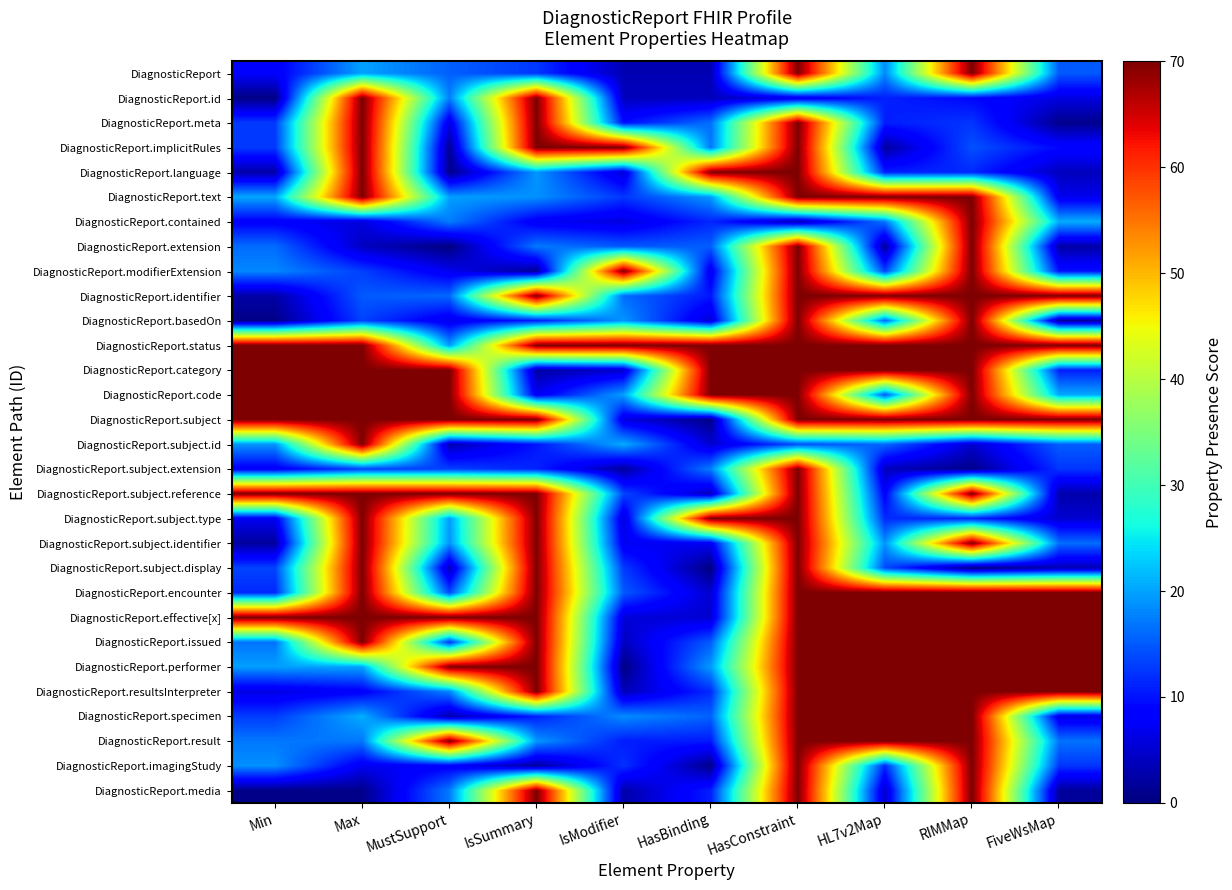

Reading left to right, what are all the values shown in this chart?

DiagnosticReport: Min=7.9	Max=20.0	MustSupport=15.4	IsSummary=12.6	IsModifier=3.3	HasBinding=3.3	HasConstraint=70.0	HL7v2Map=18.2	RIMMap=70.0	FiveWsMap=14.9
DiagnosticReport.id: Min=0.4	Max=70.0	MustSupport=17.5	IsSummary=70.0	IsModifier=3.8	HasBinding=3.9	HasConstraint=6.4	HL7v2Map=11.0	RIMMap=9.1	FiveWsMap=6.1
DiagnosticReport.meta: Min=12.8	Max=70.0	MustSupport=6.1	IsSummary=70.0	IsModifier=9.6	HasBinding=16.5	HasConstraint=70.0	HL7v2Map=10.8	RIMMap=12.4	FiveWsMap=1.0
DiagnosticReport.implicitRules: Min=12.8	Max=70.0	MustSupport=1.4	IsSummary=70.0	IsModifier=70.0	HasBinding=17.0	HasConstraint=70.0	HL7v2Map=2.1	RIMMap=14.4	FiveWsMap=9.2
DiagnosticReport.language: Min=2.6	Max=70.0	MustSupport=0.7	IsSummary=19.1	IsModifier=5.4	HasBinding=70.0	HasConstraint=70.0	HL7v2Map=10.9	RIMMap=11.5	FiveWsMap=3.9
DiagnosticReport.text: Min=20.4	Max=70.0	MustSupport=19.7	IsSummary=18.8	IsModifier=12.6	HasBinding=19.4	HasConstraint=70.0	HL7v2Map=70.0	RIMMap=70.0	FiveWsMap=6.8
DiagnosticReport.contained: Min=8.2	Max=5.7	MustSupport=17.4	IsSummary=7.5	IsModifier=5.9	HasBinding=11.4	HasConstraint=3.0	HL7v2Map=16.8	RIMMap=70.0	FiveWsMap=20.7
DiagnosticReport.extension: Min=16.2	Max=4.2	MustSupport=0.1	IsSummary=17.1	IsModifier=14.8	HasBinding=15.3	HasConstraint=70.0	HL7v2Map=1.6	RIMMap=70.0	FiveWsMap=2.4
DiagnosticReport.modifierExtension: Min=18.1	Max=13.1	MustSupport=6.9	IsSummary=1.3	IsModifier=70.0	HasBinding=6.8	HasConstraint=70.0	HL7v2Map=13.4	RIMMap=70.0	FiveWsMap=9.9
DiagnosticReport.identifier: Min=2.5	Max=15.0	MustSupport=16.0	IsSummary=70.0	IsModifier=16.2	HasBinding=10.4	HasConstraint=70.0	HL7v2Map=70.0	RIMMap=70.0	FiveWsMap=70.0
DiagnosticReport.basedOn: Min=0.7	Max=13.4	MustSupport=6.6	IsSummary=10.7	IsModifier=19.1	HasBinding=5.2	HasConstraint=70.0	HL7v2Map=15.9	RIMMap=70.0	FiveWsMap=1.6
DiagnosticReport.status: Min=70.0	Max=70.0	MustSupport=19.5	IsSummary=70.0	IsModifier=70.0	HasBinding=70.0	HasConstraint=70.0	HL7v2Map=70.0	RIMMap=70.0	FiveWsMap=70.0
DiagnosticReport.category: Min=70.0	Max=70.0	MustSupport=70.0	IsSummary=2.3	IsModifier=4.8	HasBinding=70.0	HasConstraint=70.0	HL7v2Map=70.0	RIMMap=70.0	FiveWsMap=10.7
DiagnosticReport.code: Min=70.0	Max=70.0	MustSupport=70.0	IsSummary=7.1	IsModifier=19.8	HasBinding=70.0	HasConstraint=70.0	HL7v2Map=14.8	RIMMap=70.0	FiveWsMap=20.4
DiagnosticReport.subject: Min=70.0	Max=70.0	MustSupport=70.0	IsSummary=70.0	IsModifier=6.0	HasBinding=0.8	HasConstraint=70.0	HL7v2Map=70.0	RIMMap=70.0	FiveWsMap=70.0
DiagnosticReport.subject.id: Min=19.1	Max=70.0	MustSupport=3.0	IsSummary=10.3	IsModifier=20.7	HasBinding=5.1	HasConstraint=14.1	HL7v2Map=16.0	RIMMap=5.0	FiveWsMap=15.3
DiagnosticReport.subject.extension: Min=7.7	Max=13.3	MustSupport=13.3	IsSummary=11.3	IsModifier=1.9	HasBinding=17.5	HasConstraint=70.0	HL7v2Map=3.9	RIMMap=0.9	FiveWsMap=12.4
DiagnosticReport.subject.reference: Min=70.0	Max=70.0	MustSupport=70.0	IsSummary=70.0	IsModifier=13.5	HasBinding=3.7	HasConstraint=70.0	HL7v2Map=8.1	RIMMap=70.0	FiveWsMap=2.9
DiagnosticReport.subject.type: Min=7.2	Max=70.0	MustSupport=19.4	IsSummary=70.0	IsModifier=5.4	HasBinding=70.0	HasConstraint=70.0	HL7v2Map=11.7	RIMMap=11.1	FiveWsMap=5.1
DiagnosticReport.subject.identifier: Min=2.0	Max=70.0	MustSupport=18.9	IsSummary=70.0	IsModifier=7.1	HasBinding=7.3	HasConstraint=70.0	HL7v2Map=18.8	RIMMap=70.0	FiveWsMap=16.4
DiagnosticReport.subject.display: Min=13.5	Max=70.0	MustSupport=3.4	IsSummary=70.0	IsModifier=12.7	HasBinding=0.2	HasConstraint=70.0	HL7v2Map=13.9	RIMMap=0.1	FiveWsMap=3.4
DiagnosticReport.encounter: Min=11.5	Max=70.0	MustSupport=13.7	IsSummary=70.0	IsModifier=15.0	HasBinding=5.0	HasConstraint=70.0	HL7v2Map=70.0	RIMMap=70.0	FiveWsMap=70.0
DiagnosticReport.effective[x]: Min=70.0	Max=70.0	MustSupport=70.0	IsSummary=70.0	IsModifier=5.6	HasBinding=5.1	HasConstraint=70.0	HL7v2Map=70.0	RIMMap=70.0	FiveWsMap=70.0
DiagnosticReport.issued: Min=16.7	Max=70.0	MustSupport=12.1	IsSummary=70.0	IsModifier=4.1	HasBinding=15.2	HasConstraint=70.0	HL7v2Map=70.0	RIMMap=70.0	FiveWsMap=70.0
DiagnosticReport.performer: Min=19.7	Max=20.0	MustSupport=70.0	IsSummary=70.0	IsModifier=0.3	HasBinding=19.5	HasConstraint=70.0	HL7v2Map=70.0	RIMMap=70.0	FiveWsMap=70.0
DiagnosticReport.resultsInterpreter: Min=6.2	Max=8.1	MustSupport=17.9	IsSummary=70.0	IsModifier=3.6	HasBinding=11.7	HasConstraint=70.0	HL7v2Map=70.0	RIMMap=70.0	FiveWsMap=70.0
DiagnosticReport.specimen: Min=12.9	Max=20.8	MustSupport=2.9	IsSummary=10.9	IsModifier=18.4	HasBinding=15.6	HasConstraint=70.0	HL7v2Map=70.0	RIMMap=70.0	FiveWsMap=6.2
DiagnosticReport.result: Min=17.0	Max=17.0	MustSupport=70.0	IsSummary=19.2	IsModifier=10.7	HasBinding=10.5	HasConstraint=70.0	HL7v2Map=70.0	RIMMap=70.0	FiveWsMap=16.7
DiagnosticReport.imagingStudy: Min=18.7	Max=7.1	MustSupport=7.9	IsSummary=2.0	IsModifier=12.1	HasBinding=0.8	HasConstraint=70.0	HL7v2Map=11.4	RIMMap=70.0	FiveWsMap=12.4
DiagnosticReport.media: Min=0.6	Max=0.8	MustSupport=17.3	IsSummary=70.0	IsModifier=2.7	HasBinding=11.0	HasConstraint=70.0	HL7v2Map=4.5	RIMMap=70.0	FiveWsMap=1.8